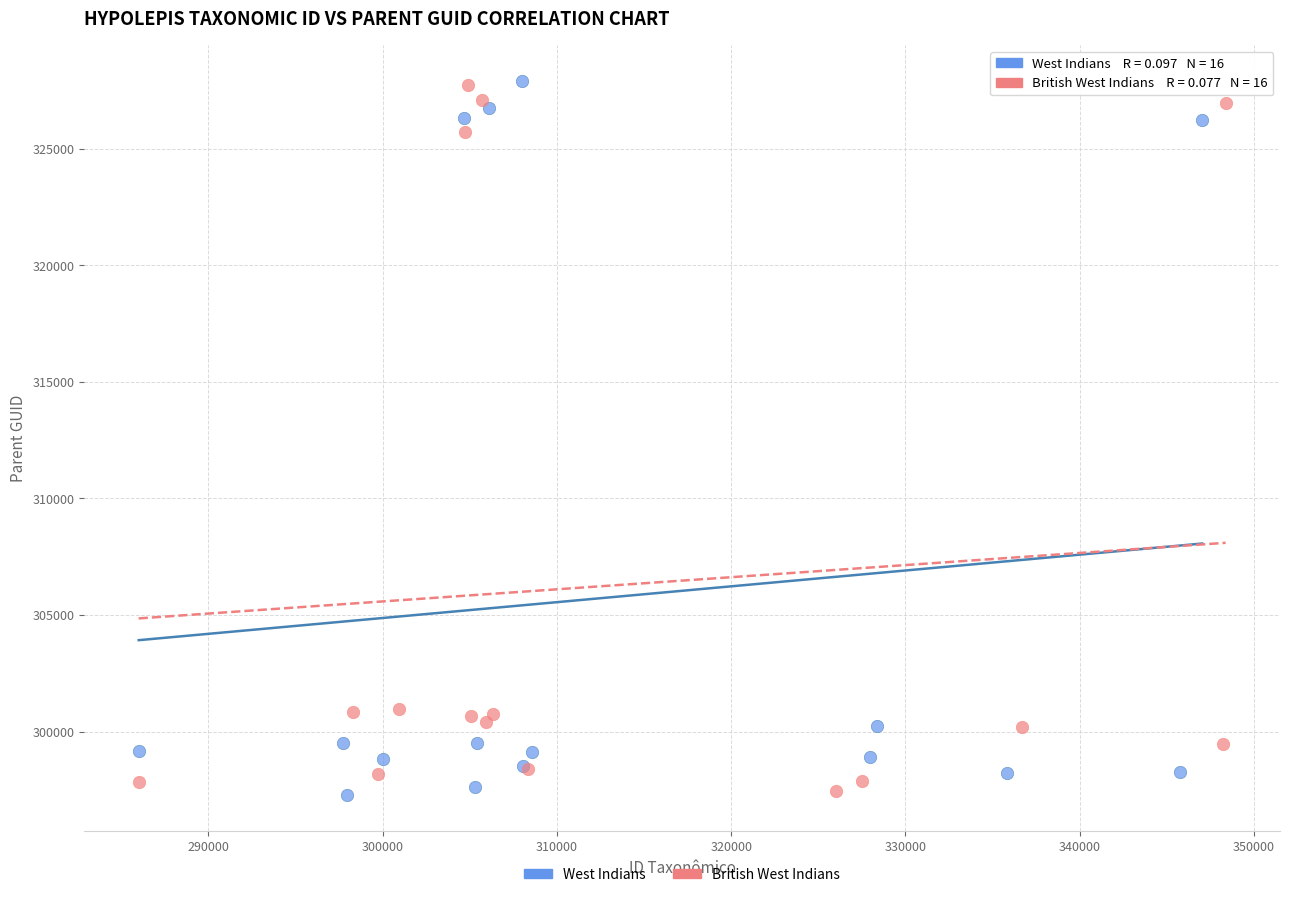

What are all the series names shown in the legend?

West Indians, British West Indians